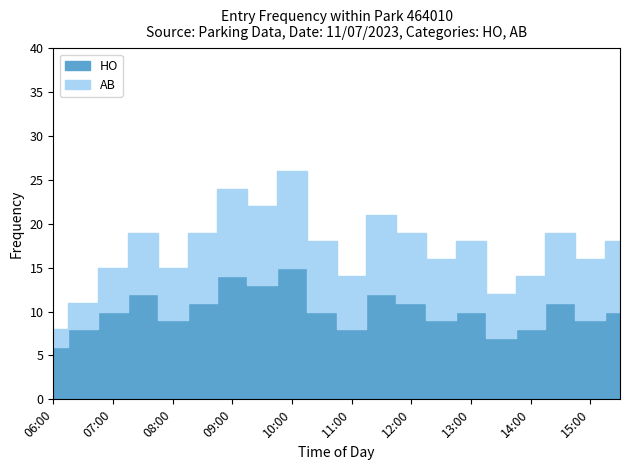

At which category is the sum across all series the highest?

10:00